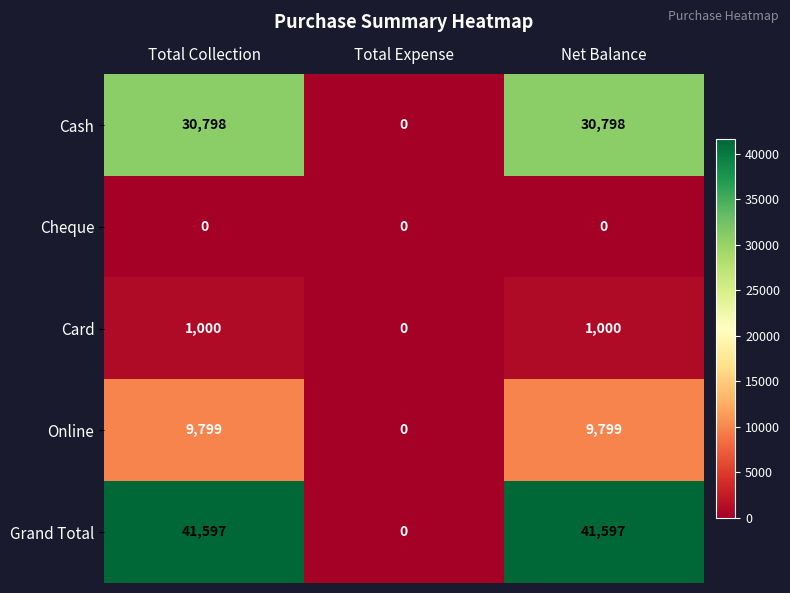

Reading right to left, extract all data points from this chart.

Cash: 30798	0	30798
Cheque: 0	0	0
Card: 1000	0	1000
Online: 9799	0	9799
Grand Total: 41597	0	41597